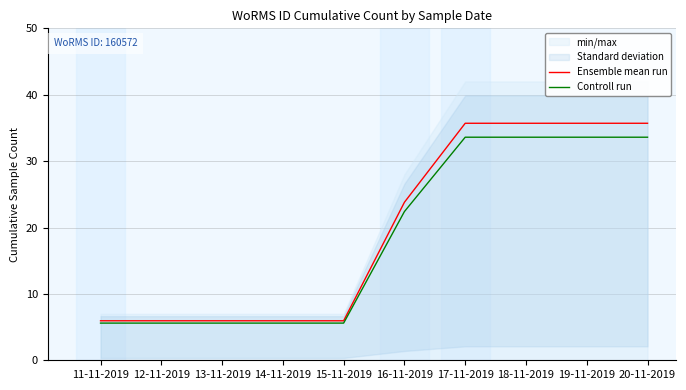

Where is Controll run nearest to the value 19?

16-11-2019